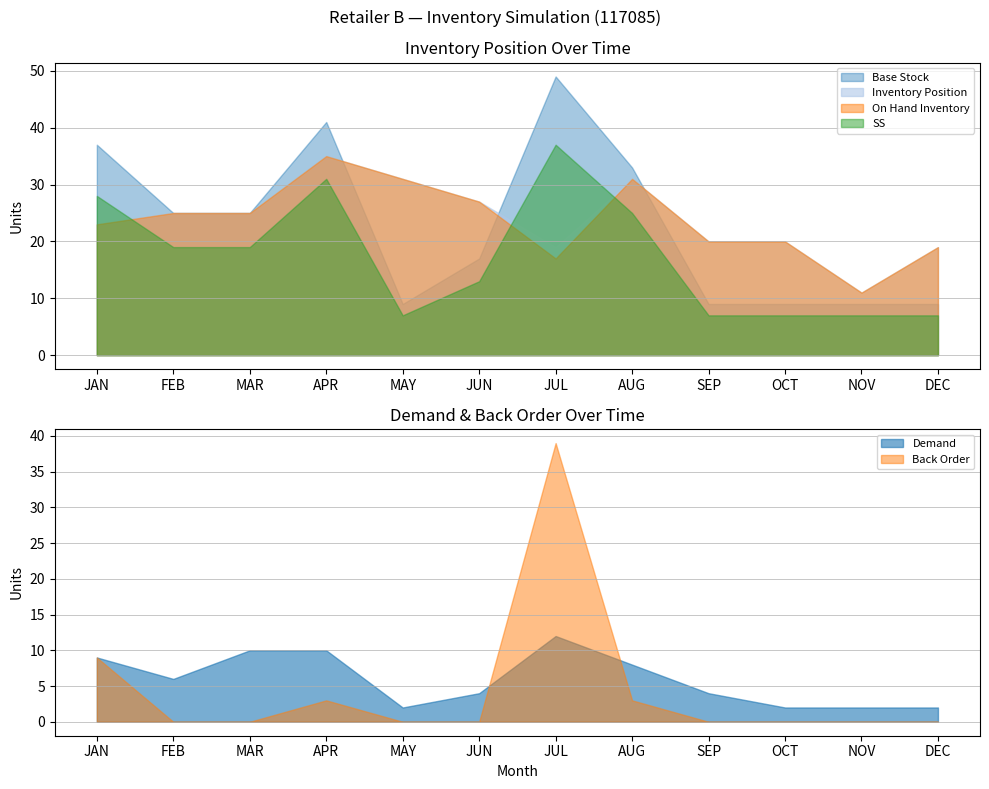

What is the sum of the On Hand Inventory values at SEP and NOV?

31